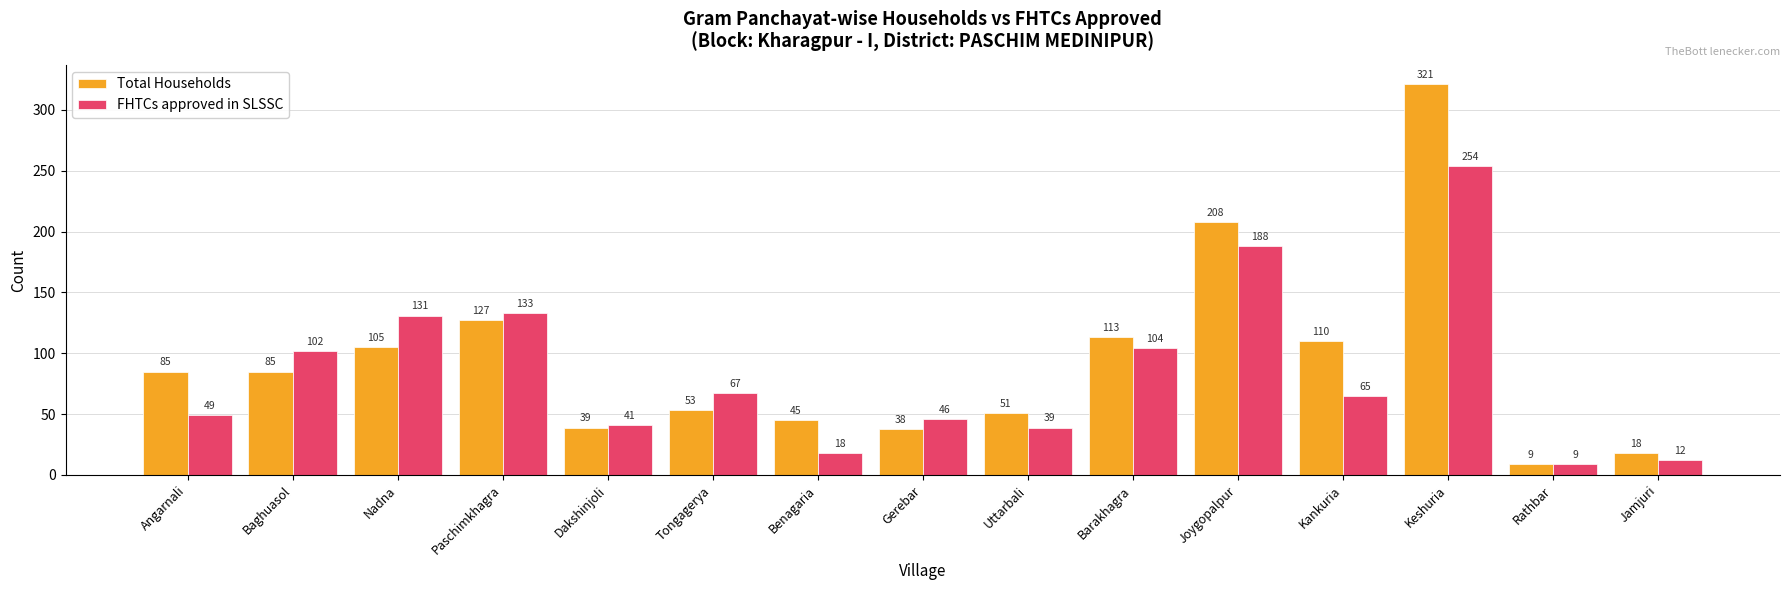

At which label does FHTCs approved in SLSSC reach its minimum?

Rathbar